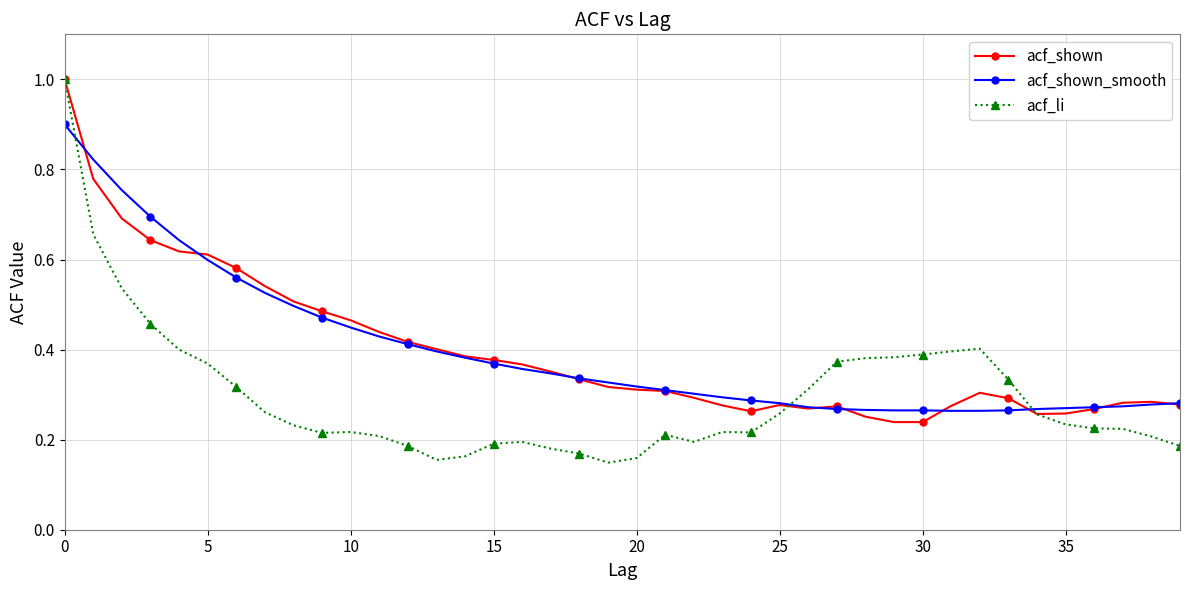

What is the maximum value shown in the chart?

1.0